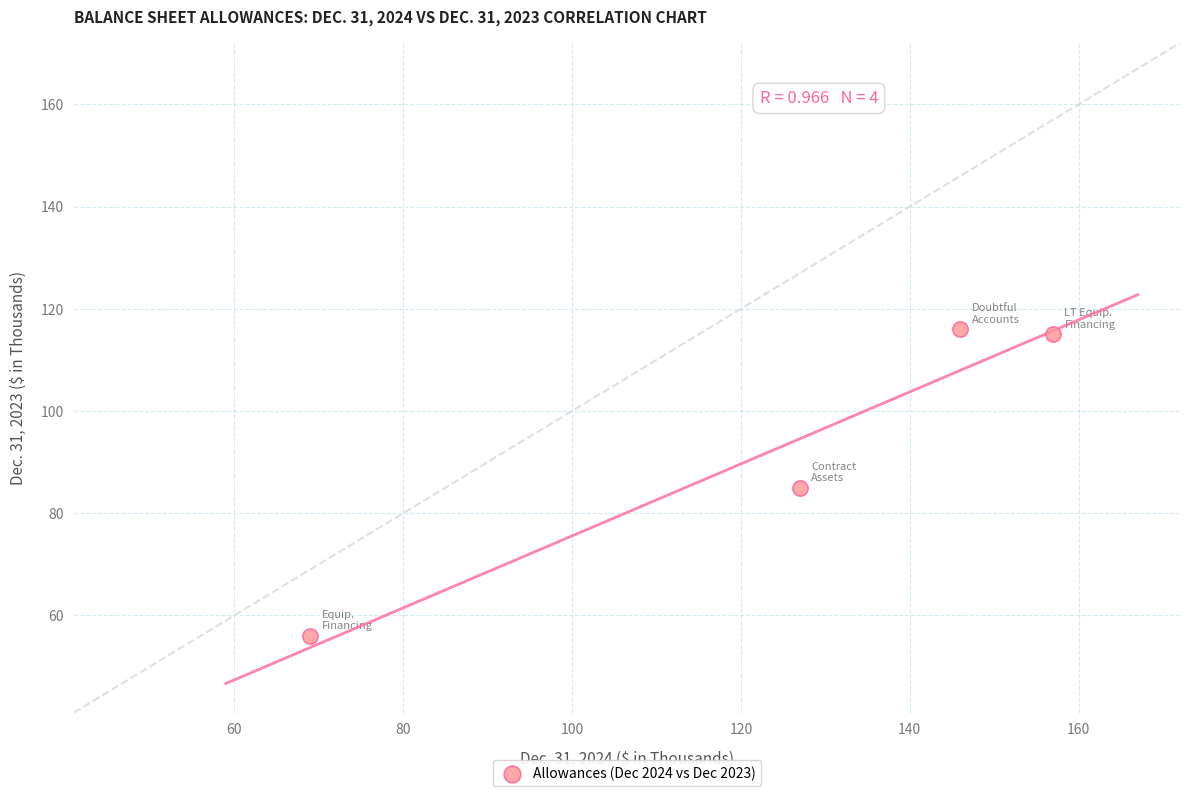

What is the average X value?

125